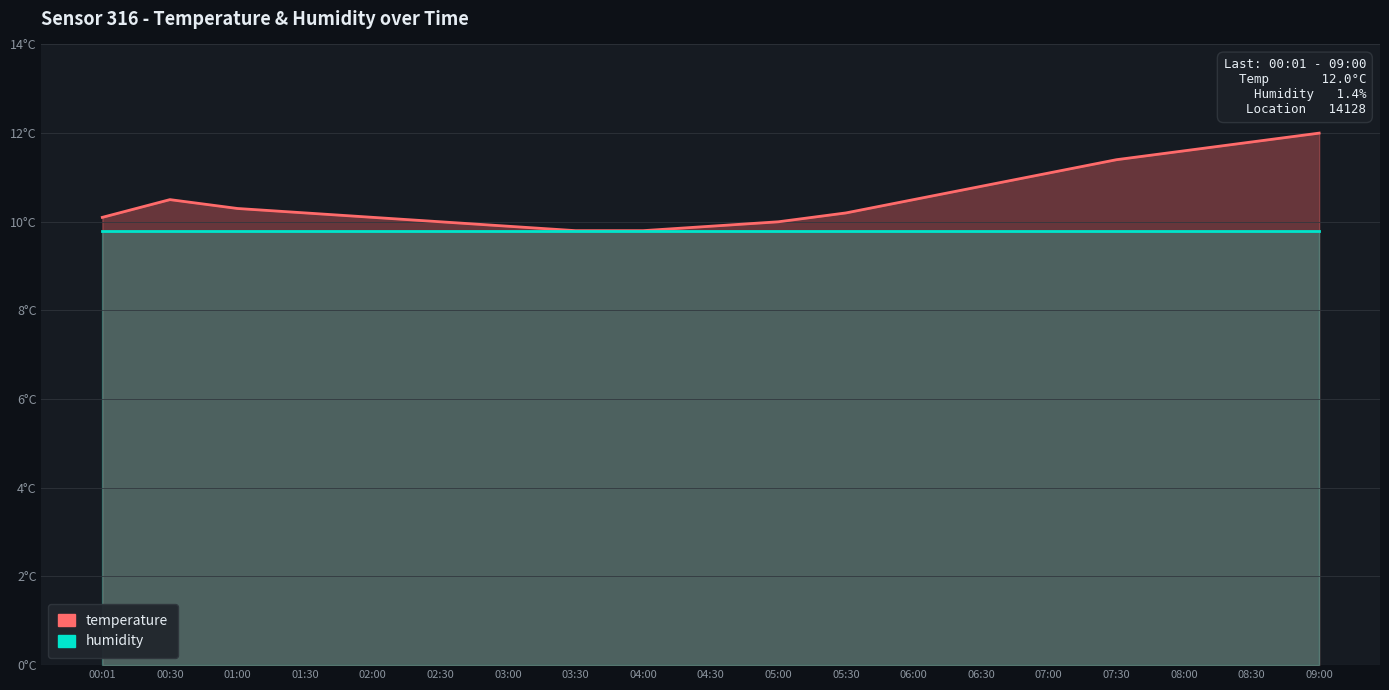

What is the total value across all series at 07:00?

20.9